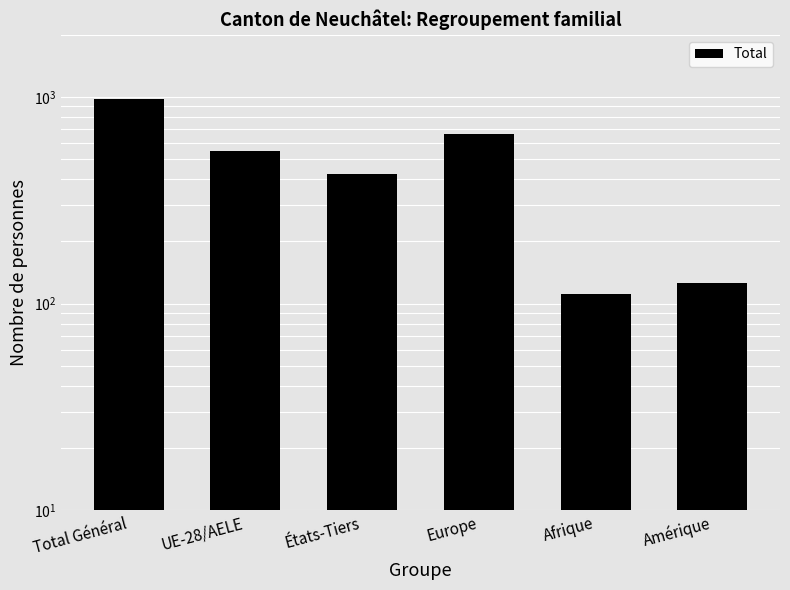

True or false: the data shows 45 at Afrique.

False